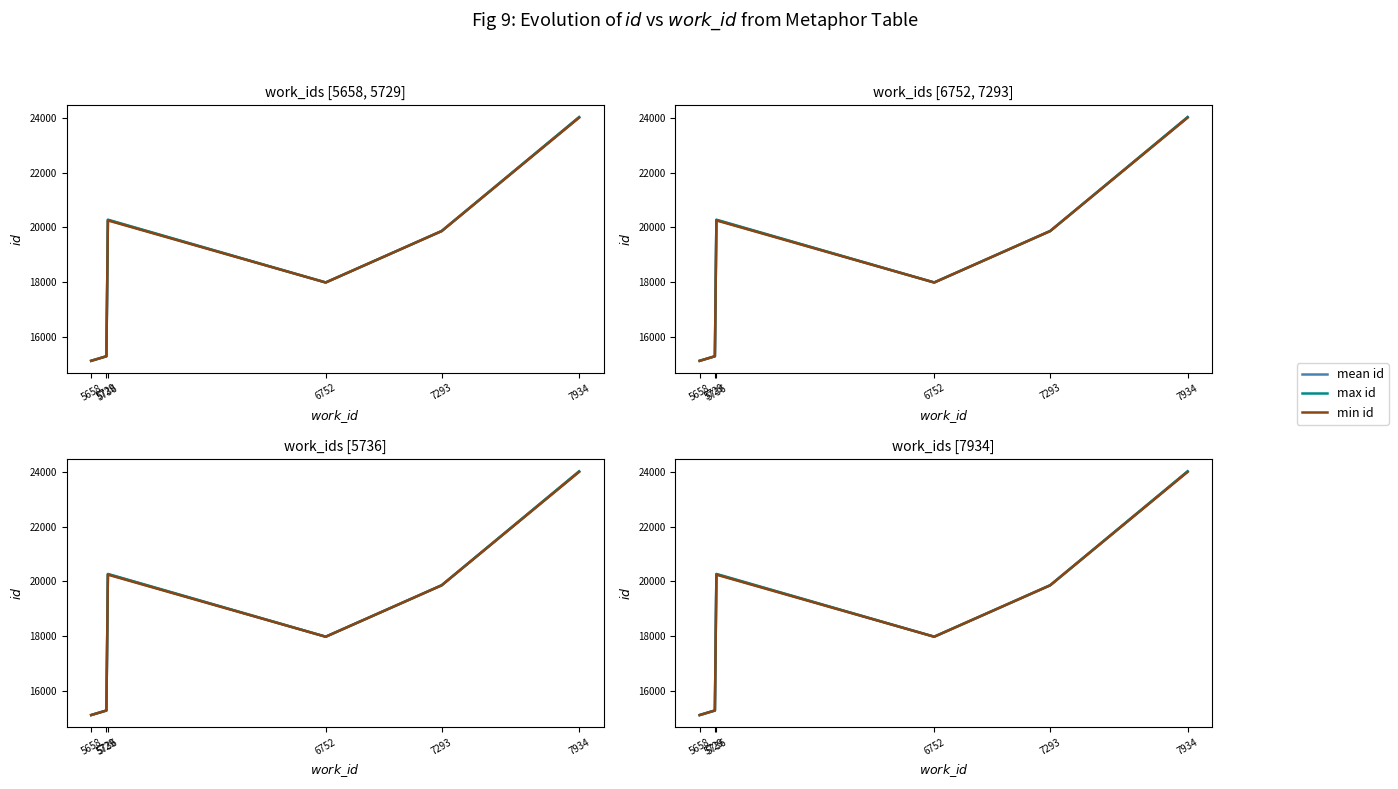

What are all the series names shown in the legend?

mean id, max id, min id